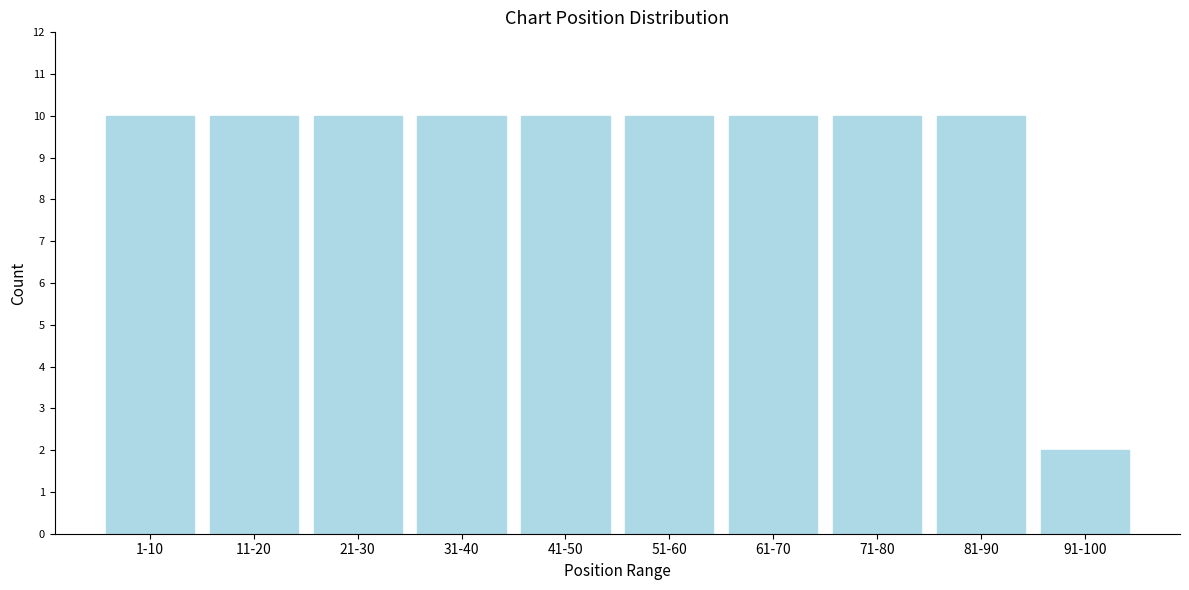

Reading left to right, what are all the values shown in this chart?

1-10=10	11-20=10	21-30=10	31-40=10	41-50=10	51-60=10	61-70=10	71-80=10	81-90=10	91-100=2